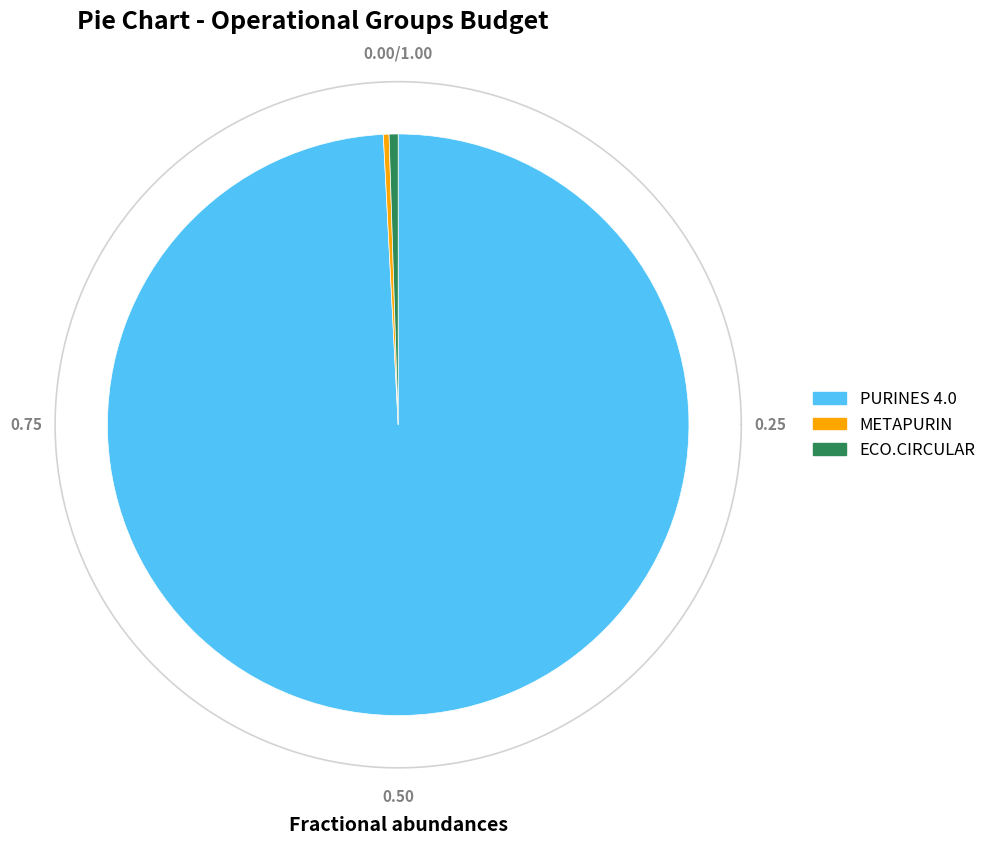

How many segments does this pie chart have?

3